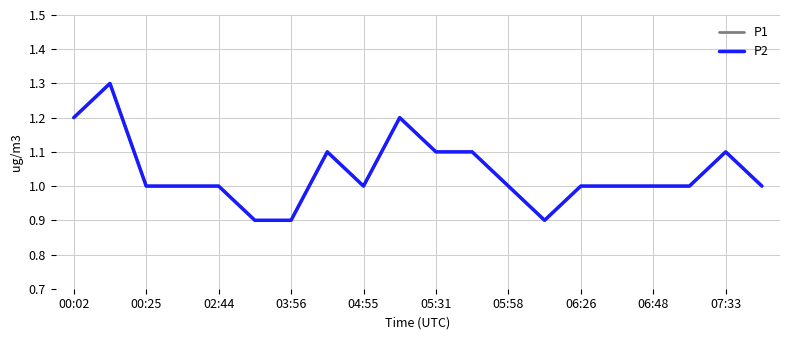

Is this an area chart (filled region under the line)?

No